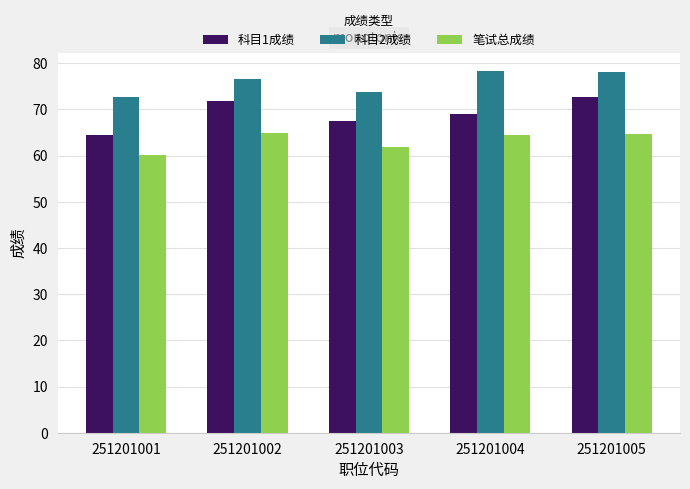

The value of 科目1成绩 at 251201001 is 88.8. True or false?

False